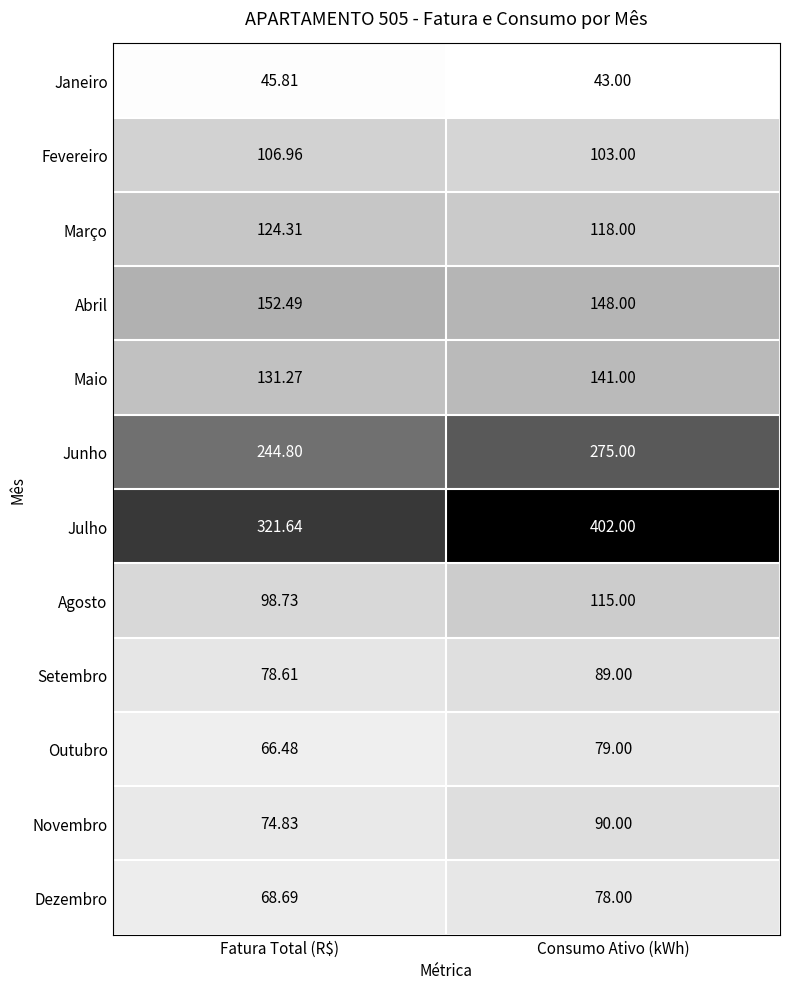

Between Fatura Total (R$) and Consumo Ativo (kWh), which series saw the biggest shift?

Julho